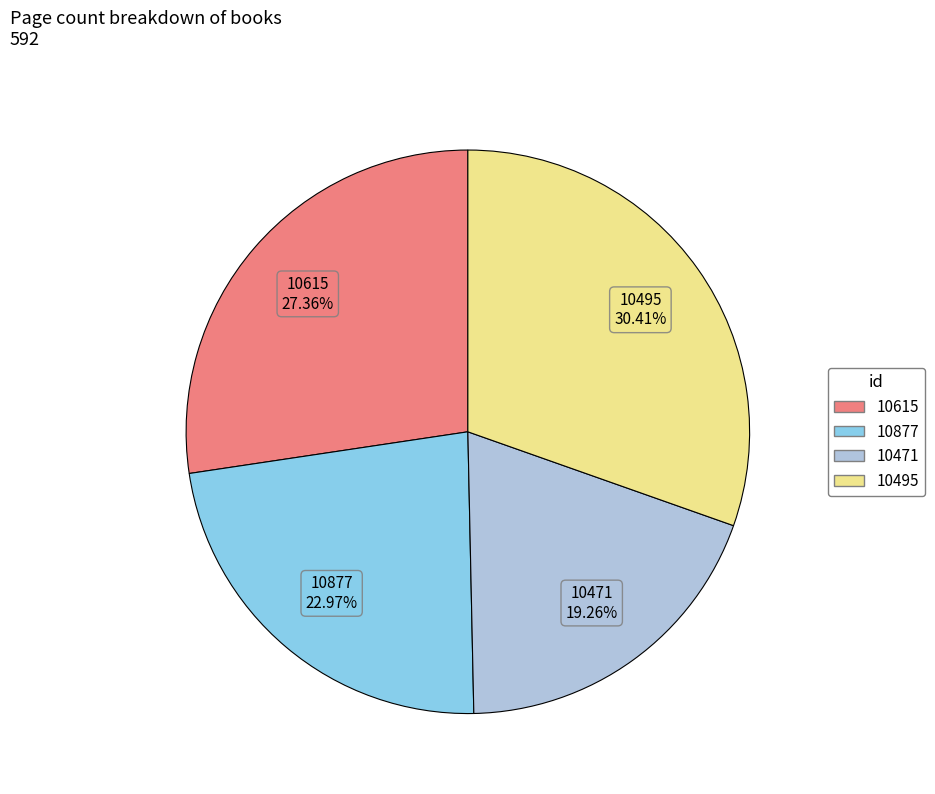

Approximately how many times larger is the value at 10877 compared to 10495?

0.8